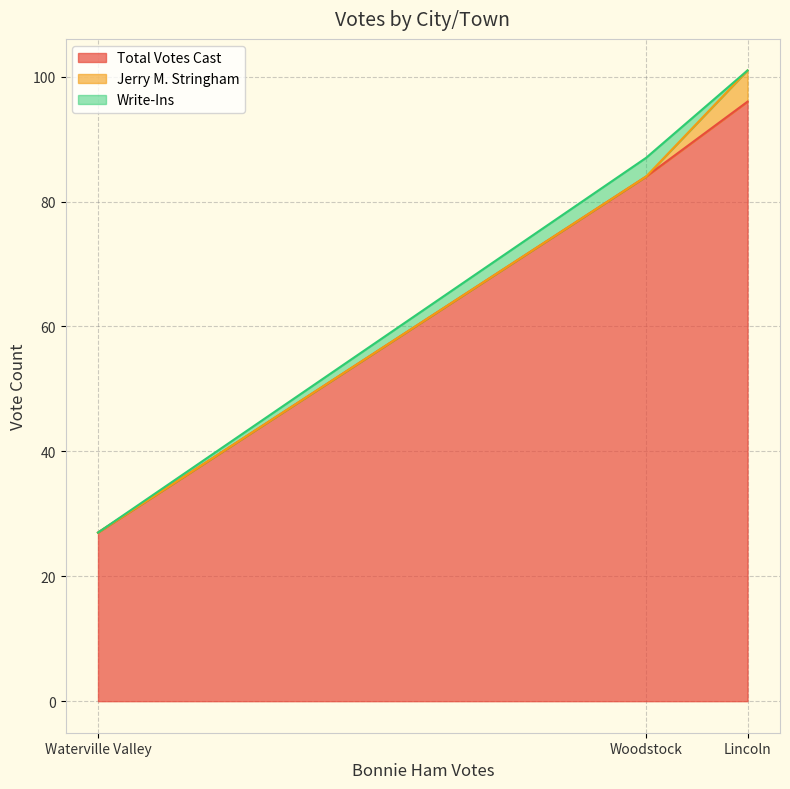

True or false: Write-Ins has a value of 0 at Lincoln.

True